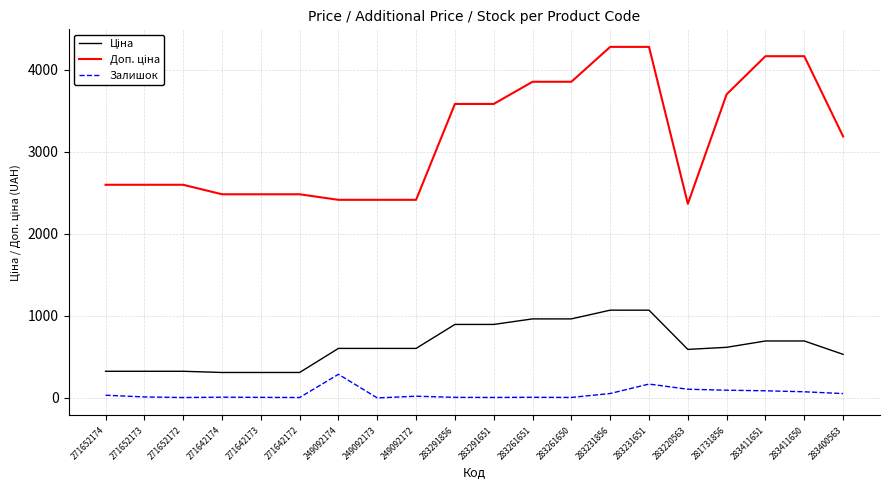

What is the greatest value displayed?

4279.1